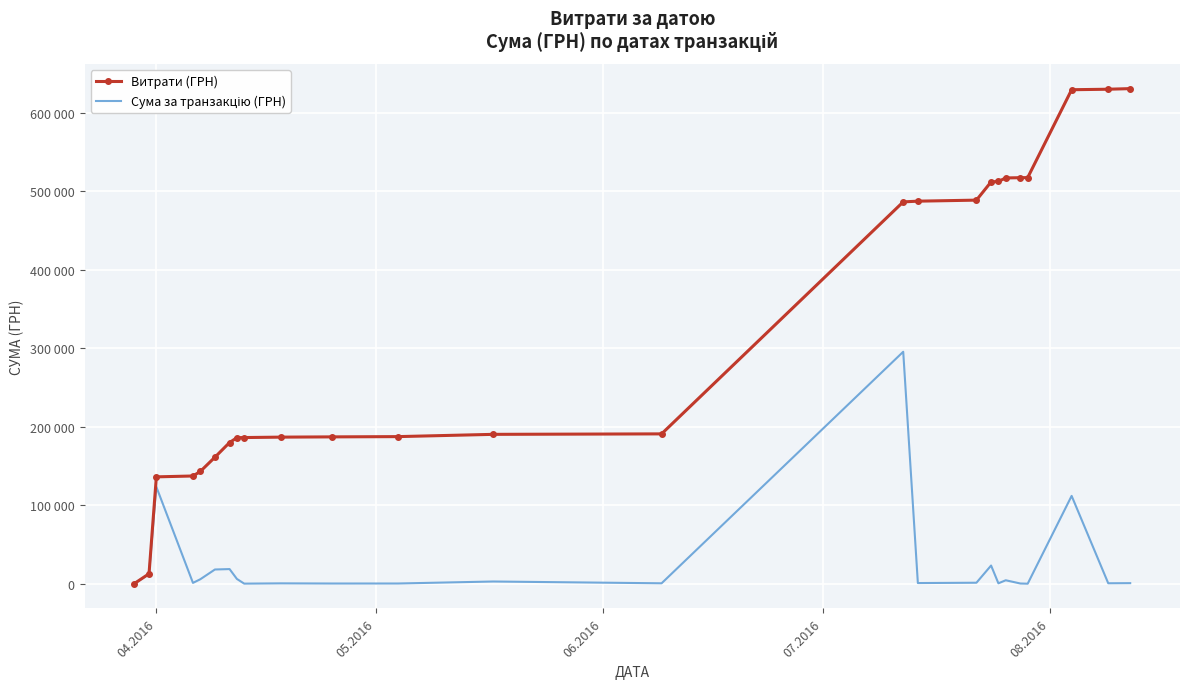

How many interior local peaks does the Сума за транзакцію (ГРН) series have?

8